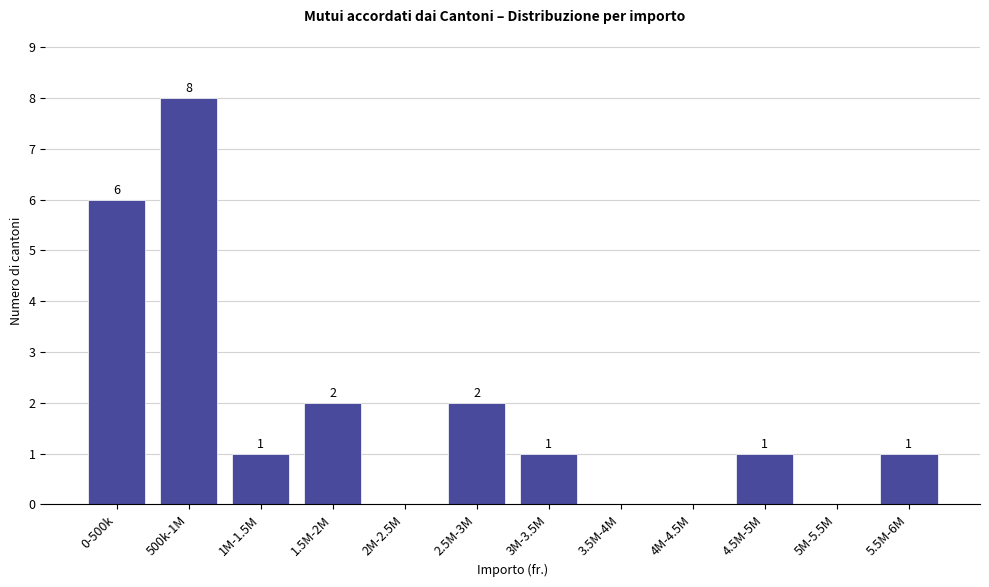

Reading left to right, list all the values displayed in this chart.

0-500k=6	500k-1M=8	1M-1.5M=1	1.5M-2M=2	2M-2.5M=0	2.5M-3M=2	3M-3.5M=1	3.5M-4M=0	4M-4.5M=0	4.5M-5M=1	5M-5.5M=0	5.5M-6M=1